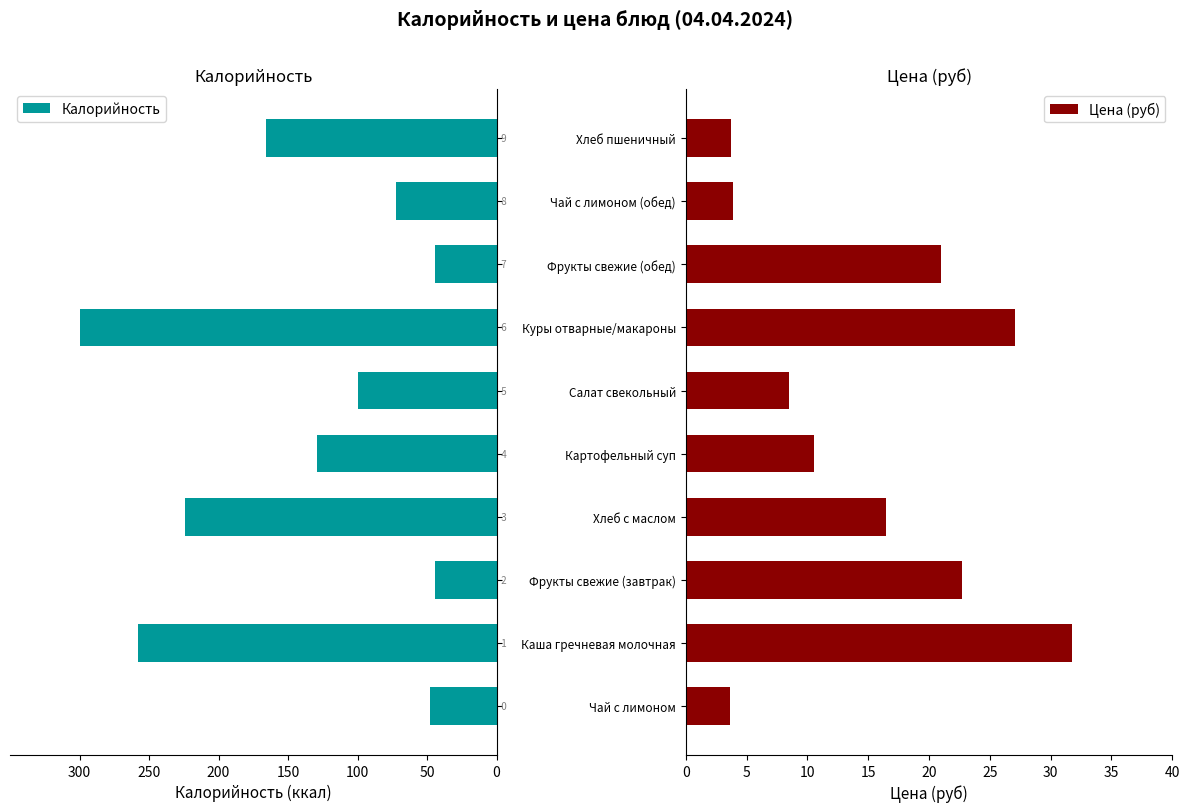

How many values in the Калорийность series are below -100?

5